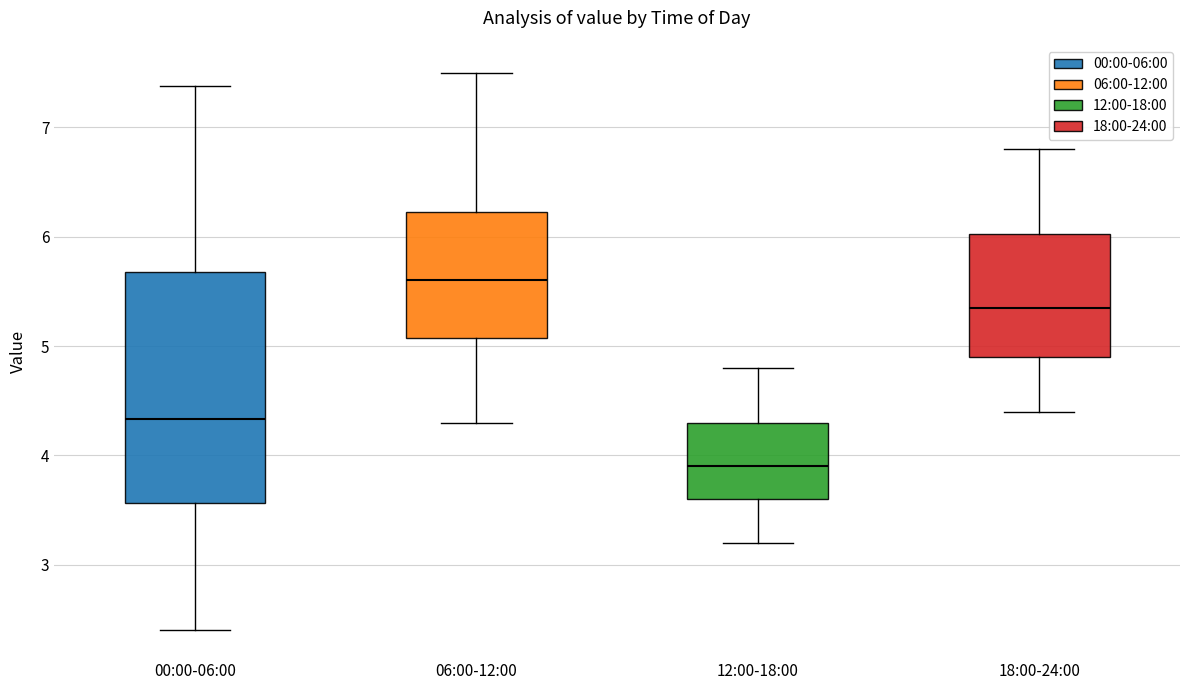

Where is the upper edge of the box for 00:00-06:00 on the y-axis? The values are not printed on the chart, so give them approximately, as read against the axis.

5.7